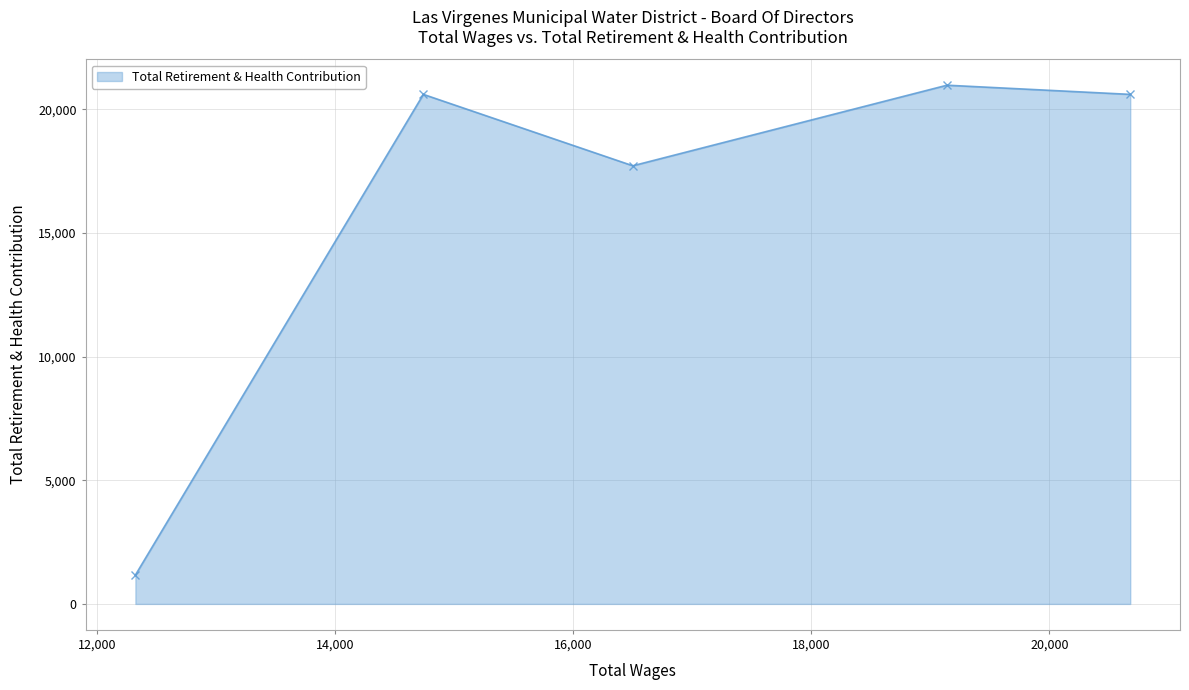

How many points are higher than both their immediate neighbors (excluding endpoints)?

2